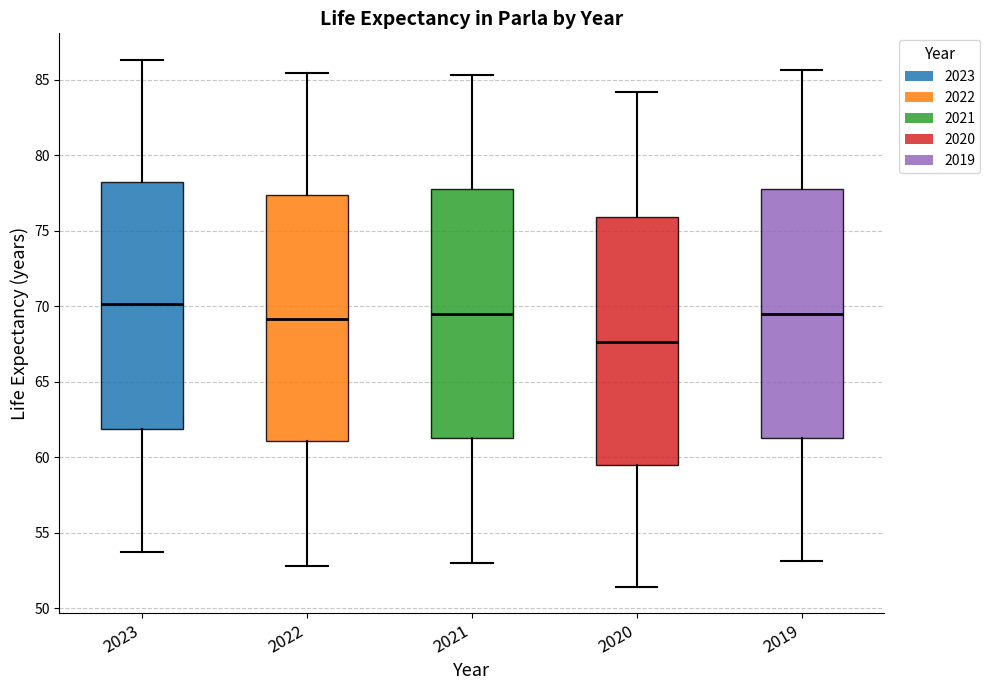

Which box's median line is the highest?

2023